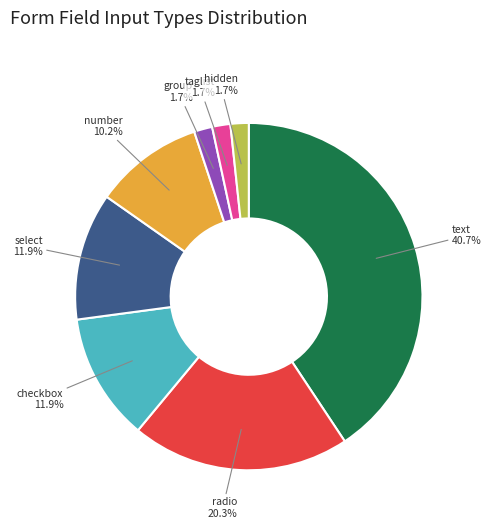

To the nearest percent, what percentage of the pie is select?

12%